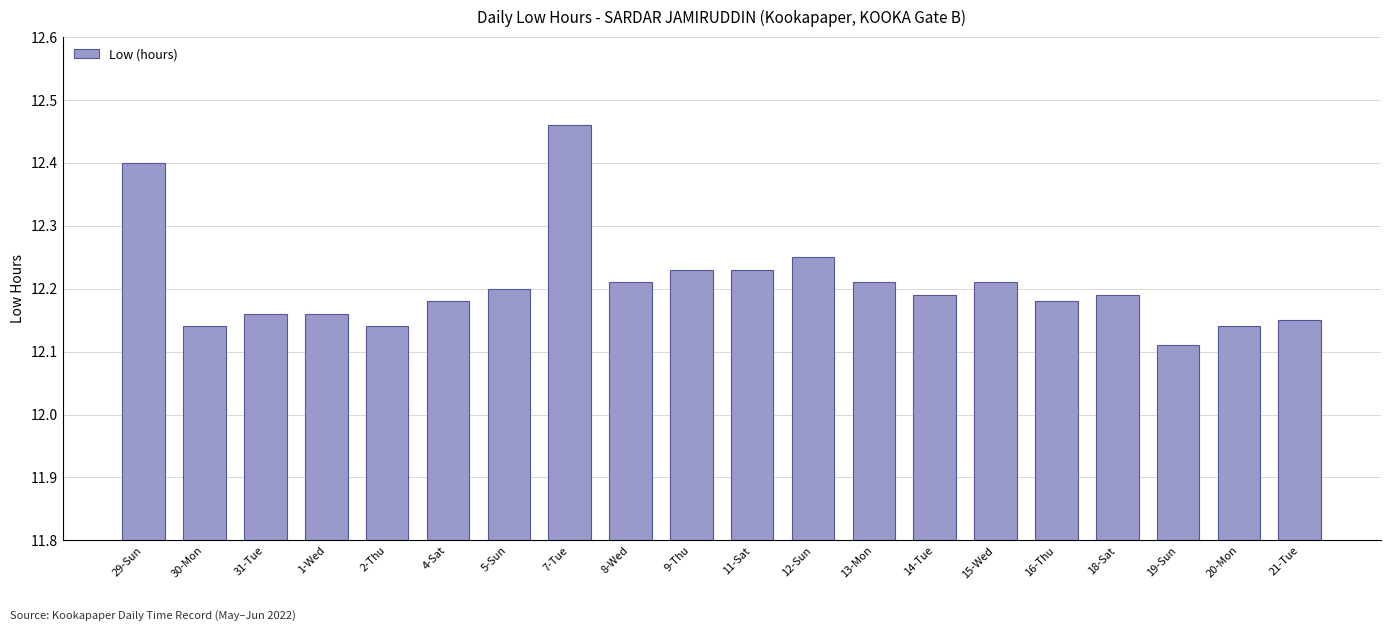

Are the bars grouped side by side (vs. stacked)?

No